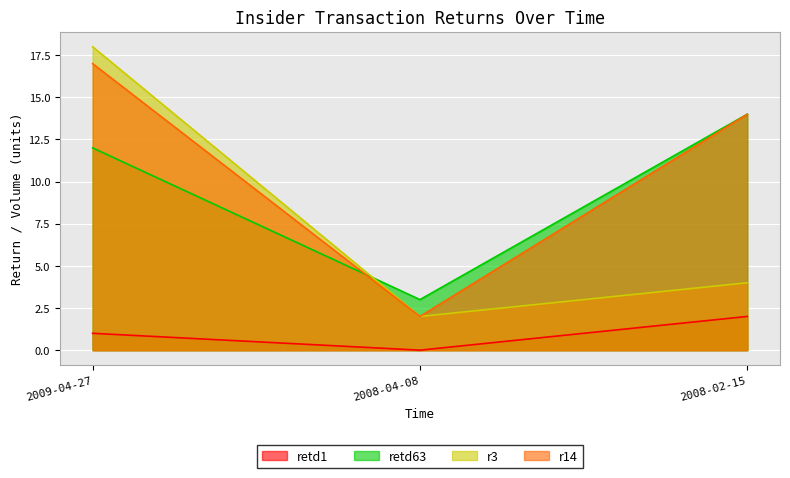

What position from the right is 2009-04-27?

3